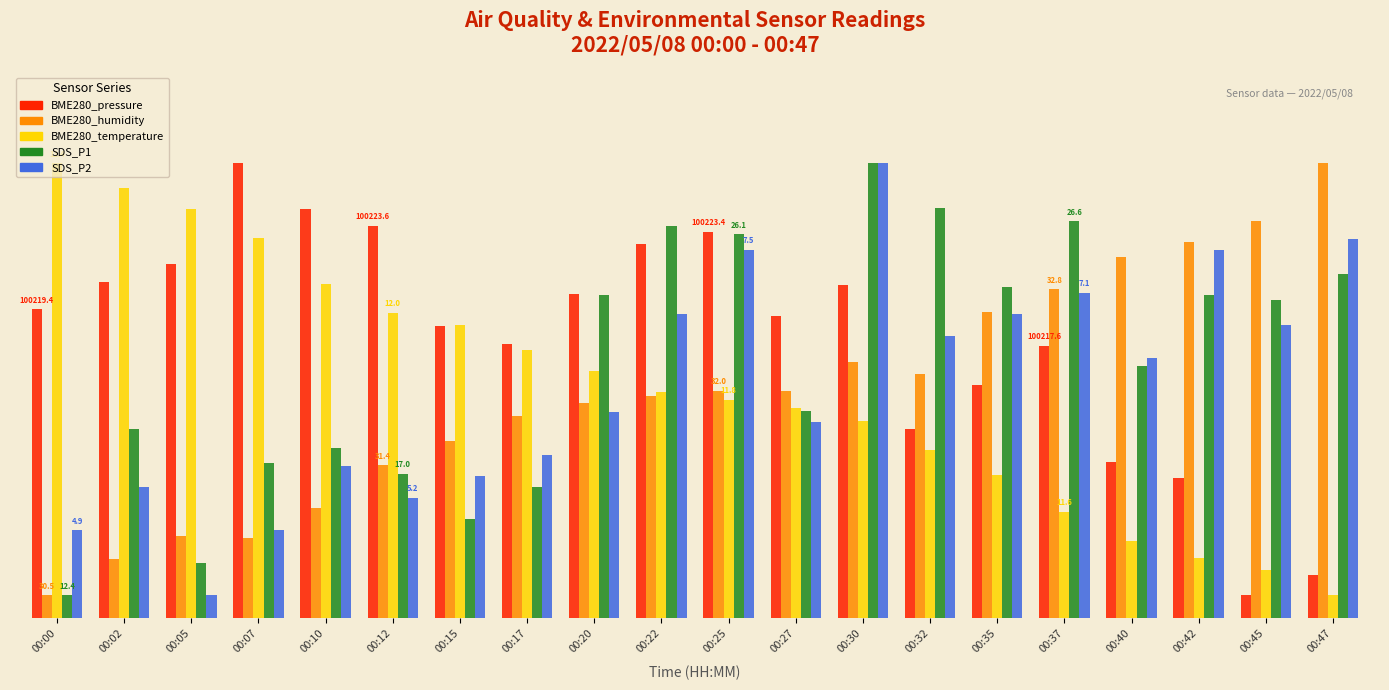

At how many categories does at least one series exceed 11?

20